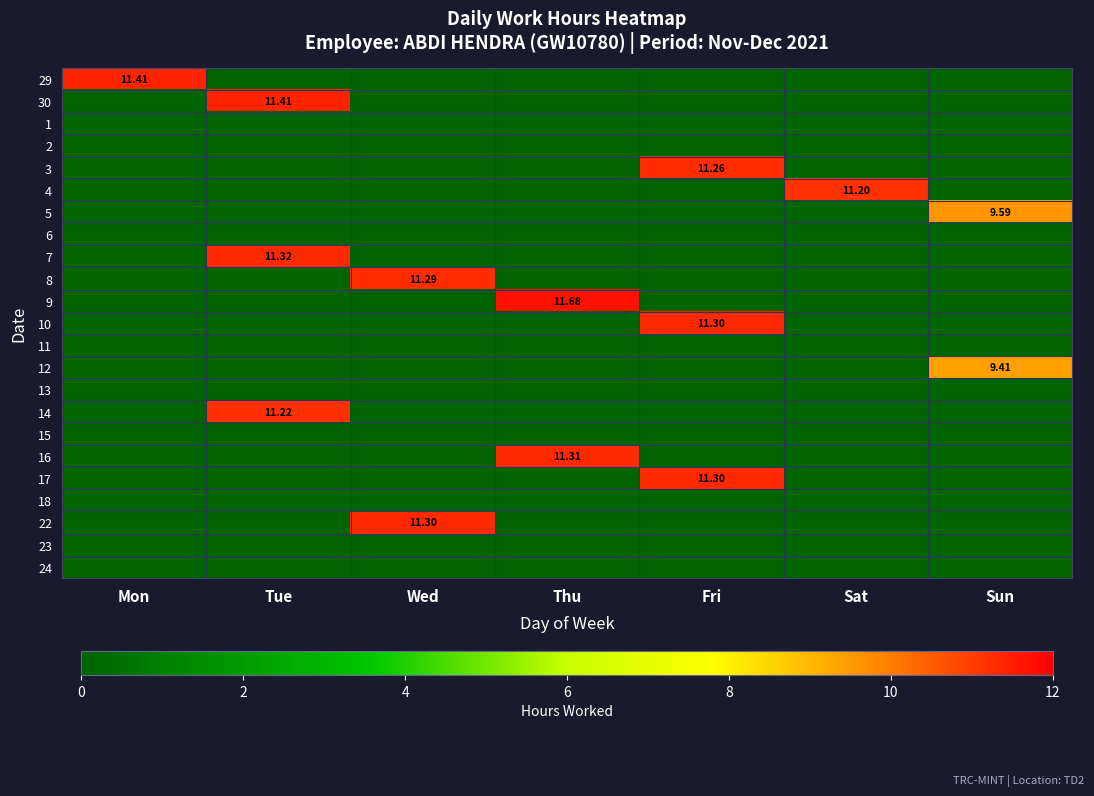

How many positive values does the 22 series have?

1